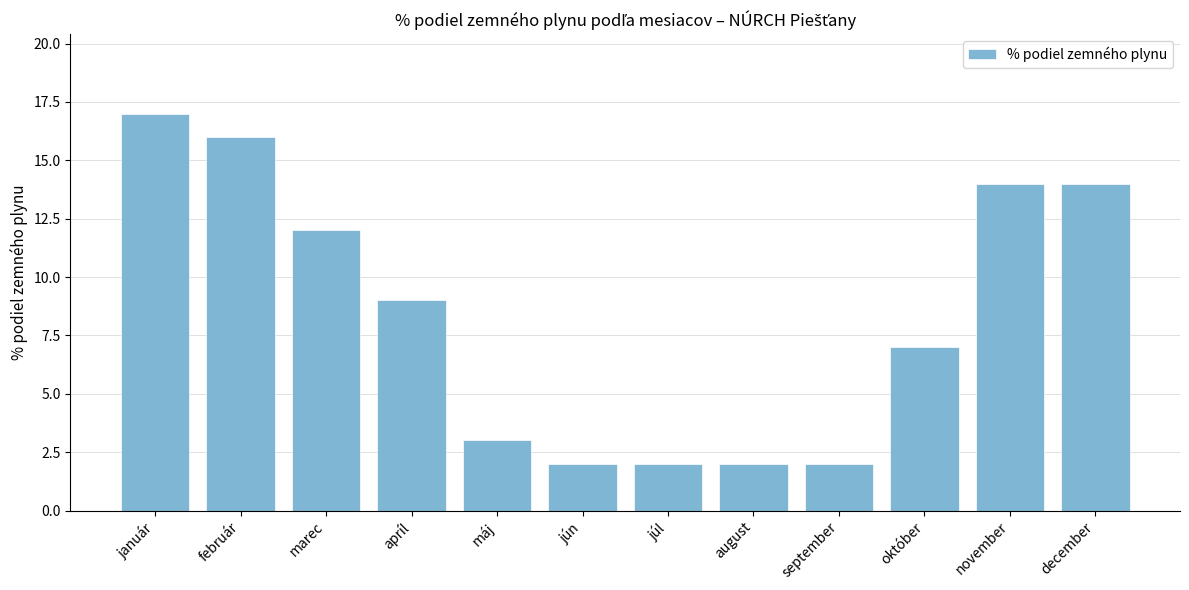

What is the change in value from október to november?

+7